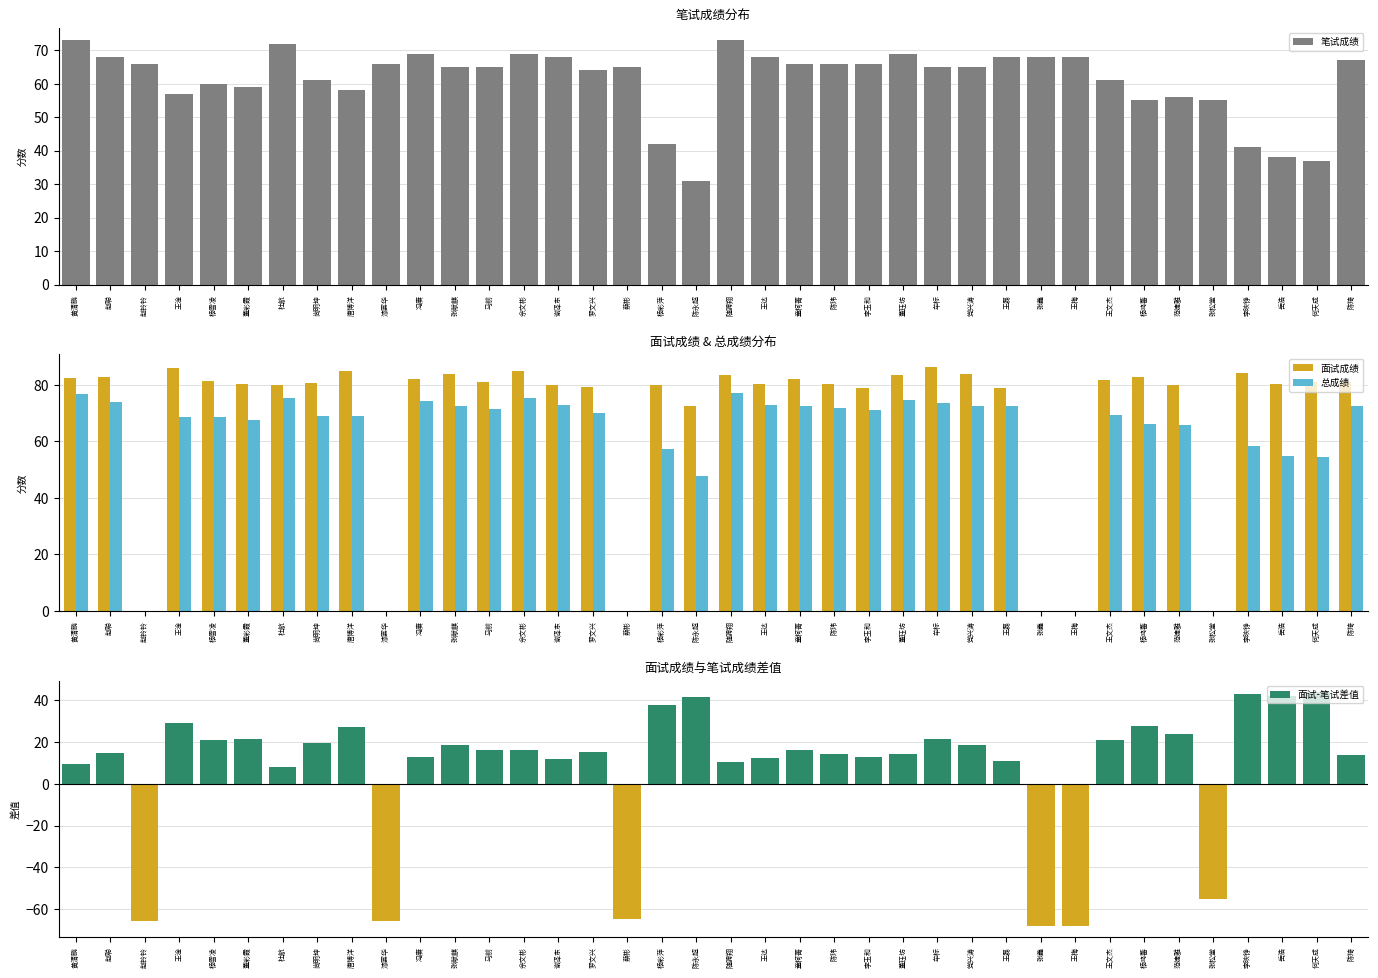

What is the sum of the 面试成绩 values at 王淦 and 谢泽东?

166.0